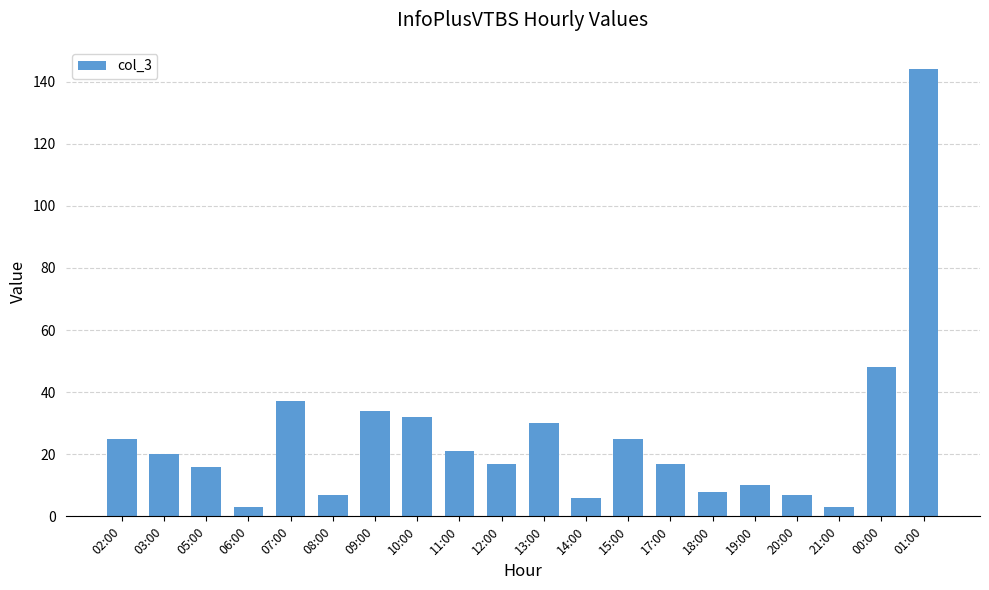

What is the smallest value displayed?

3